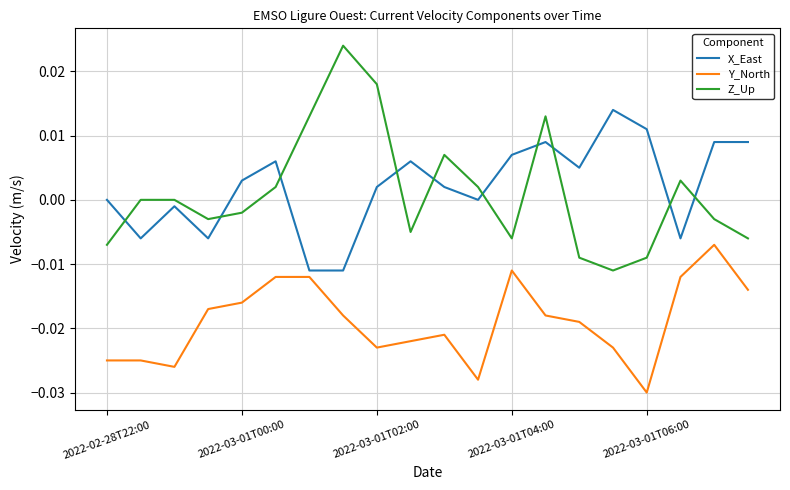

List the series in order of their peak value, highest first.

Z_Up, X_East, Y_North